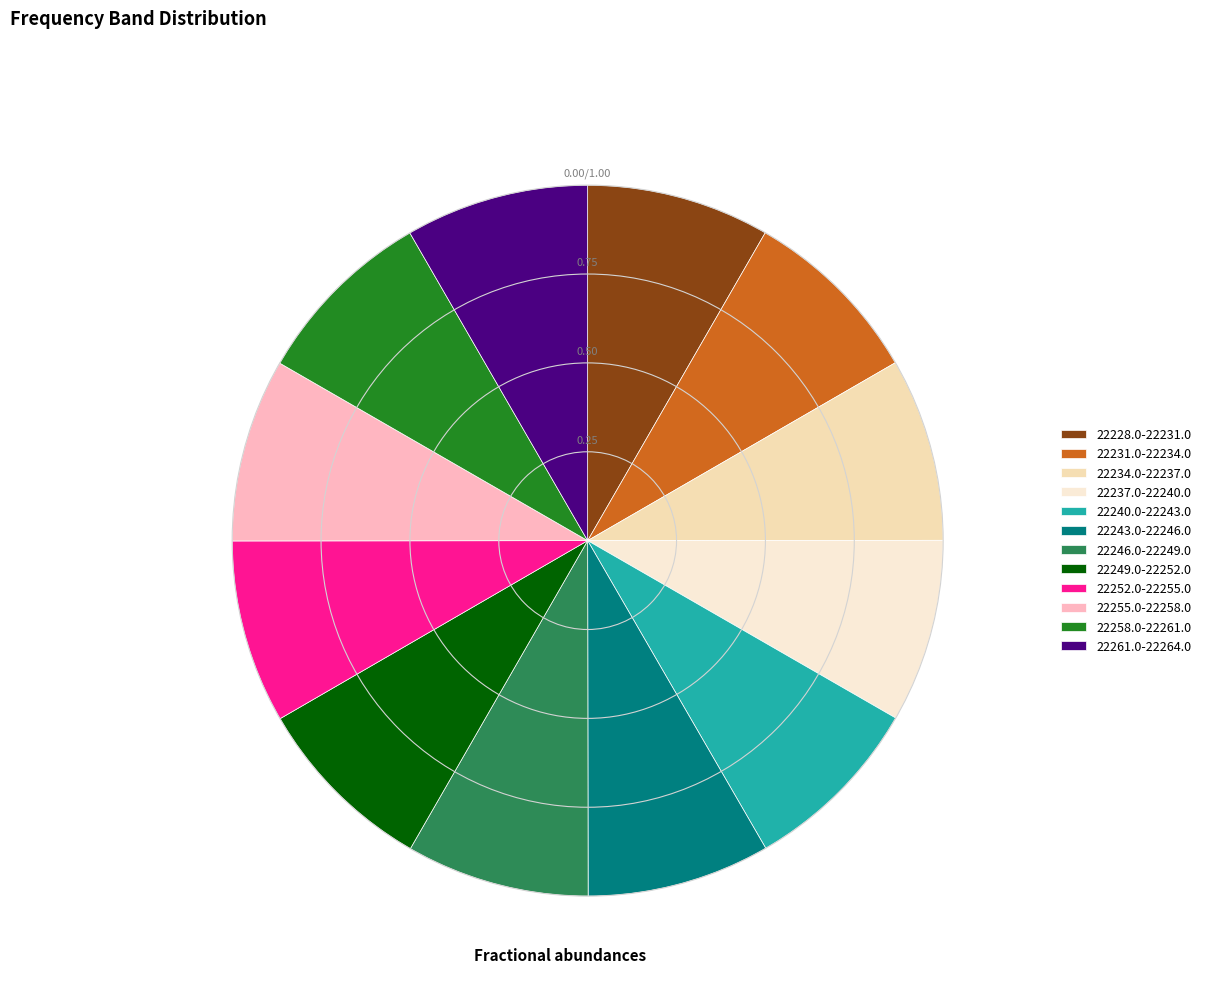

How many slices are in this pie chart?

12